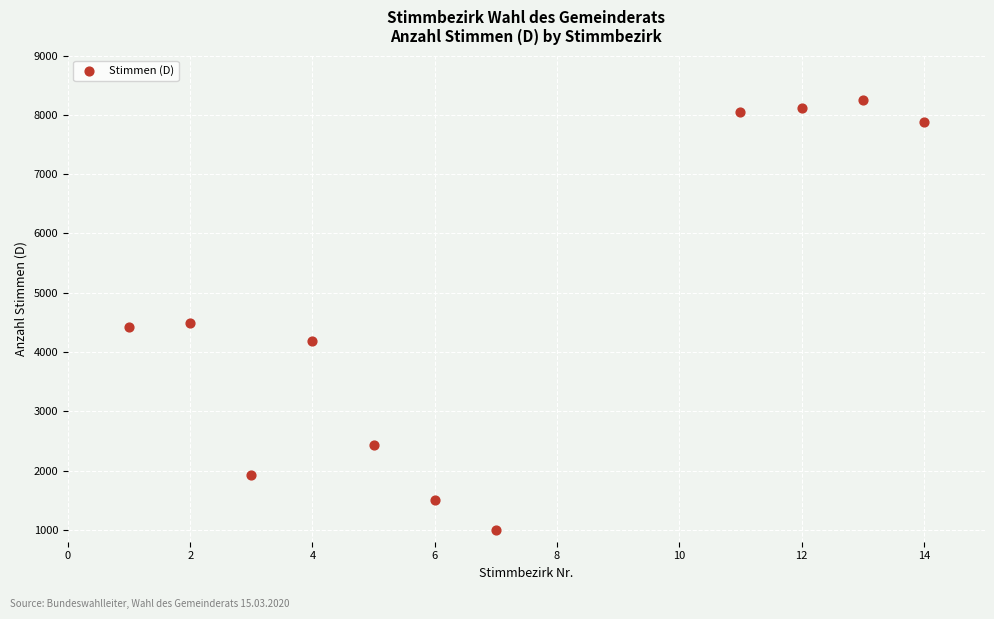

What is the average X value?

7